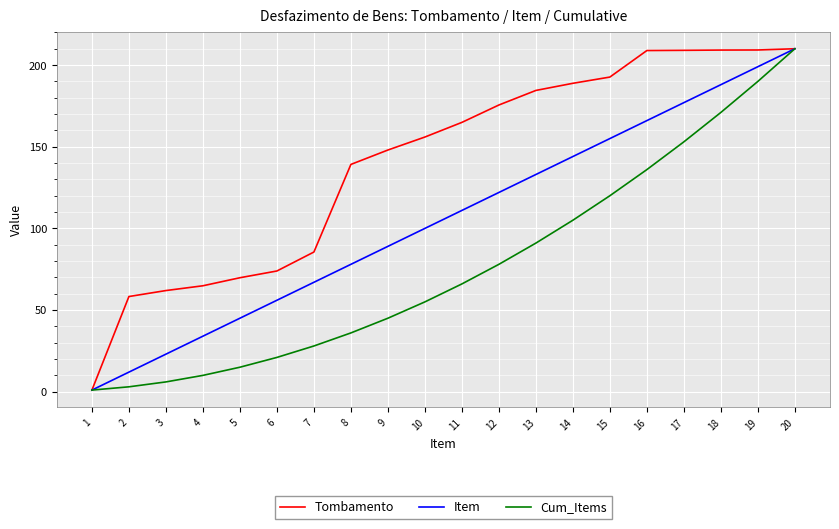

At how many categories does at least one series exceed 48?

19